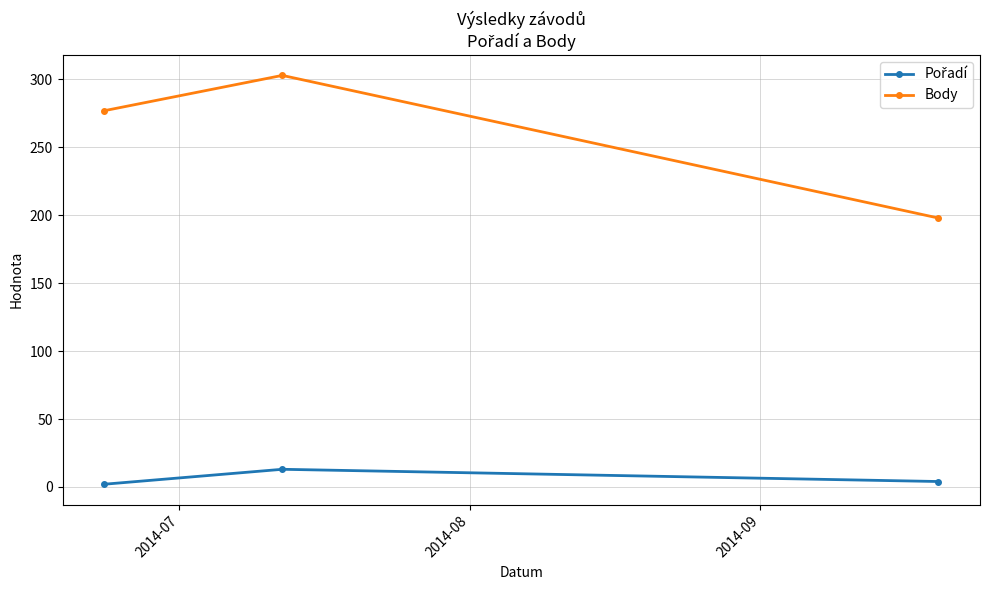

Which series has the largest range (max minus min)?

Body